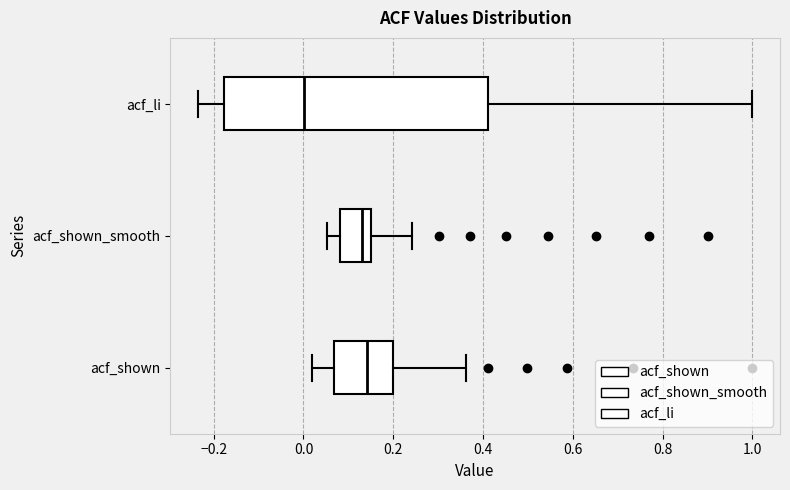

Reading bottom to top, read every box against the x-axis: the position of its median line, the range the box covers, and the ends of its whiskers. The values are not printed on the chart, so give them approximately, as read against the axis.

acf_shown: median 0.14, box 0.06 to 0.20, whiskers 0.02 to 0.36
acf_shown_smooth: median 0.12, box 0.08 to 0.16, whiskers 0.06 to 0.24
acf_li: median 0.00, box -0.18 to 0.42, whiskers -0.24 to 1.00